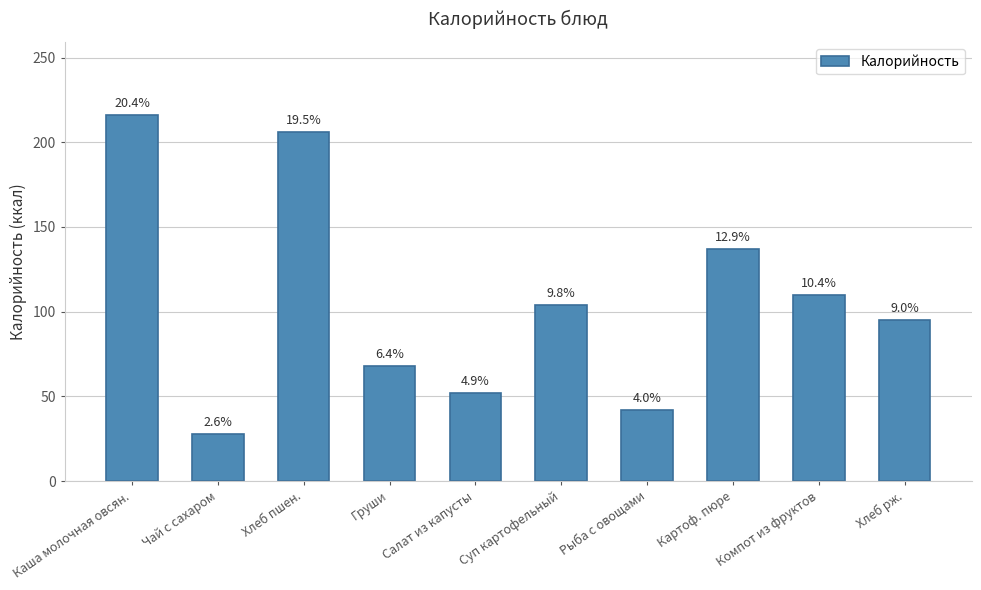

The chart shows a value of 216 at Каша молочная овсян.. True or false?

True